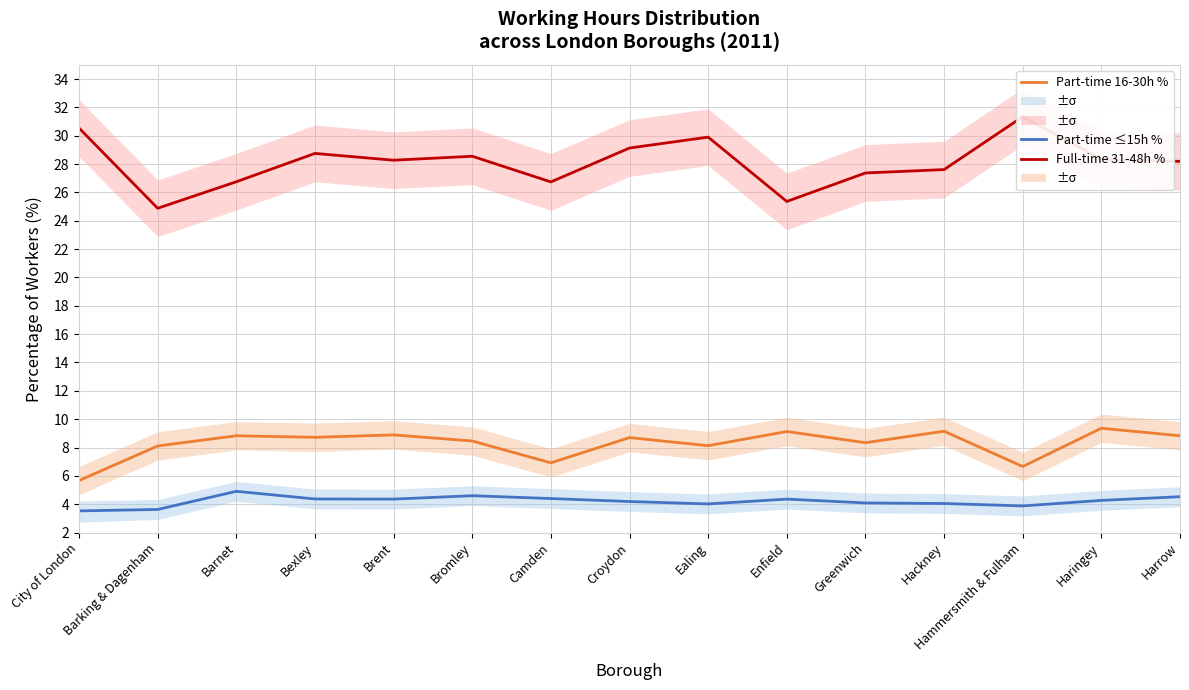

At how many categories does at least one series exceed 8?

15